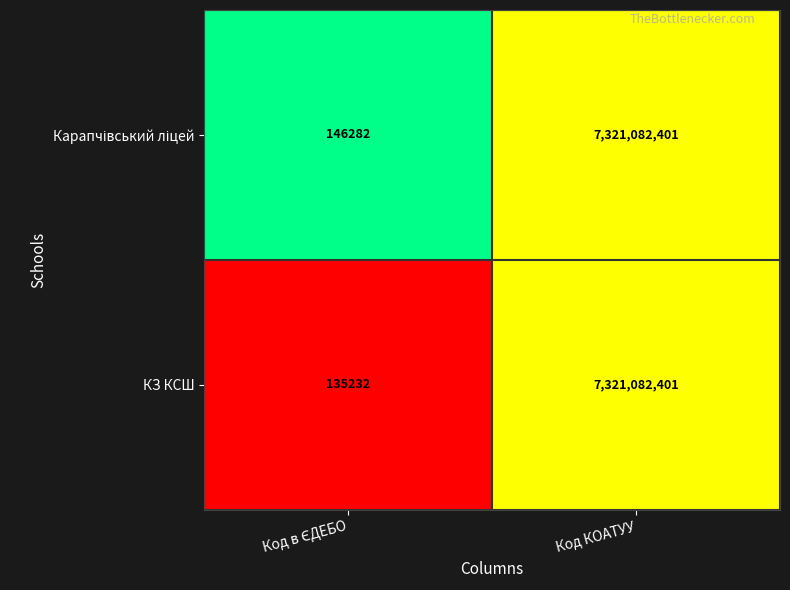

What is the difference between the maximum and minimum values in the КЗ КСШ series?

7320947169